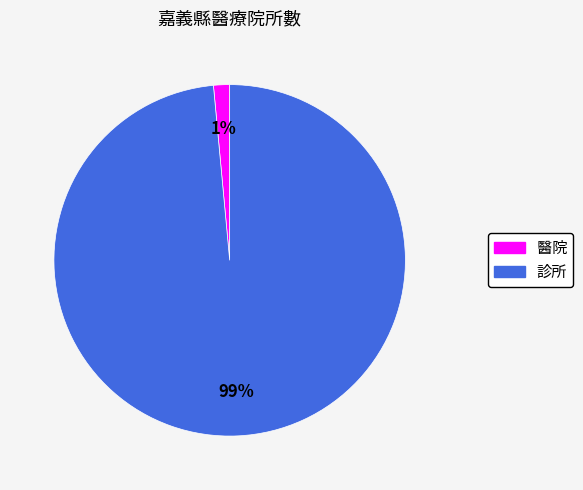

The 醫院 slice represents 8% of the pie. True or false?

False